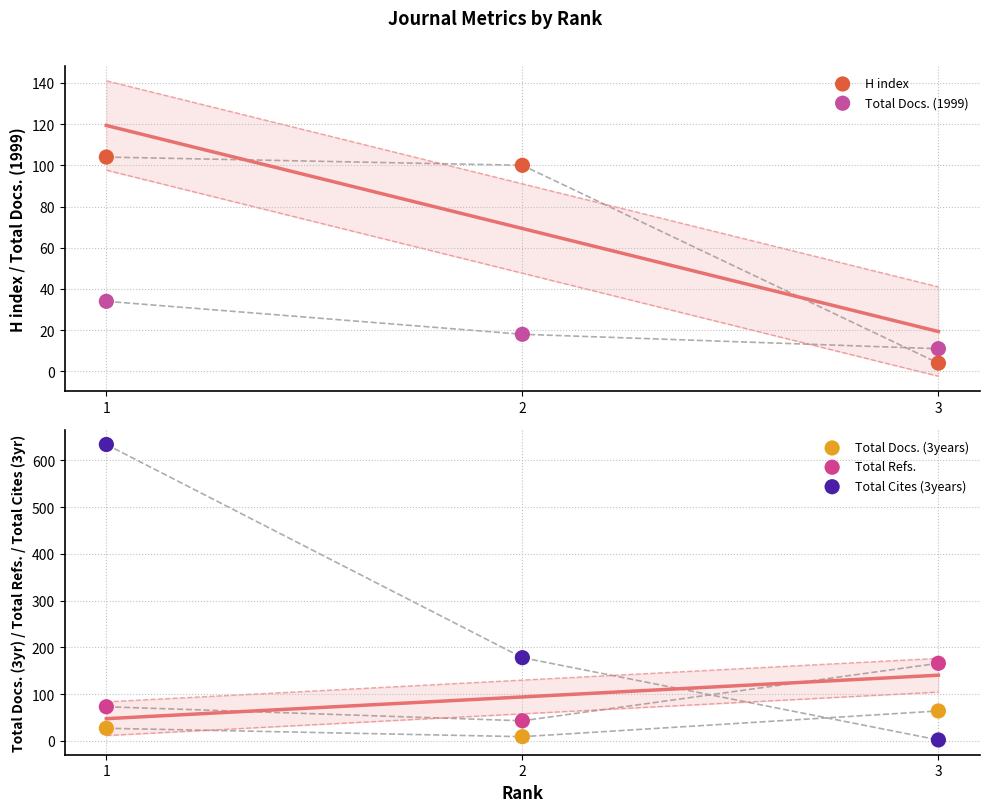

What are all the series names shown in the legend?

H index, Total Docs. (1999), Total Docs. (3years), Total Refs., Total Cites (3years)